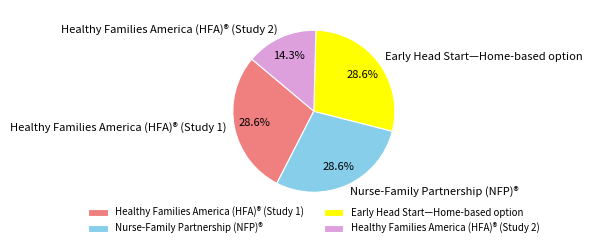

Approximately how many times larger is the value at Nurse-Family Partnership (NFP)® compared to Healthy Families America (HFA)® (Study 1)?

1.0